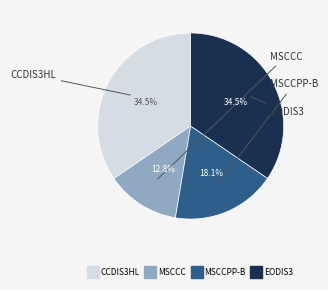

Which category has the smallest portion of the pie?

MSCCC